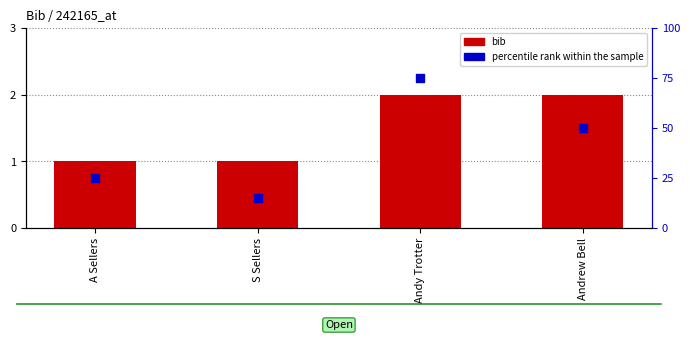

What are all the series names shown in the legend?

bib, percentile rank within the sample